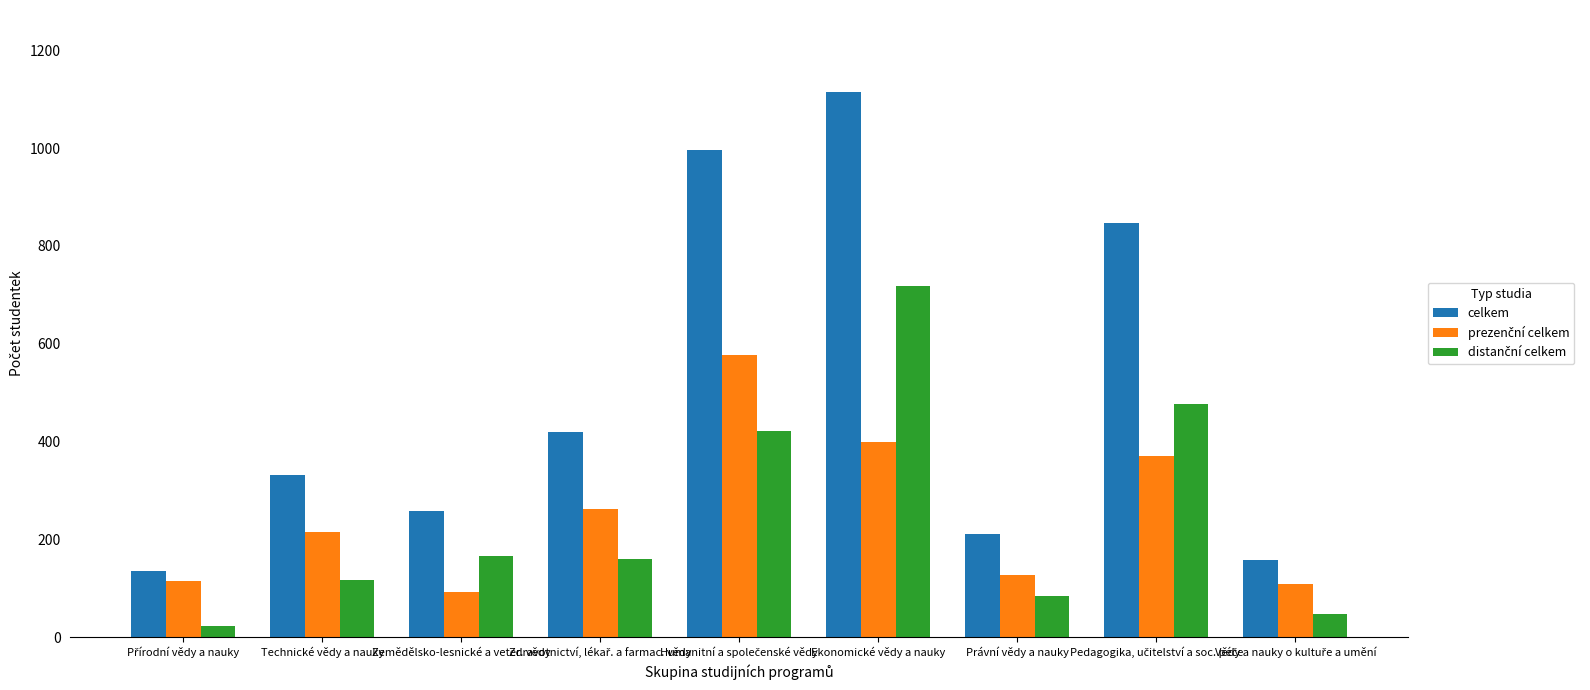

Which label corresponds to the largest value in the chart?

Ekonomické vědy a nauky